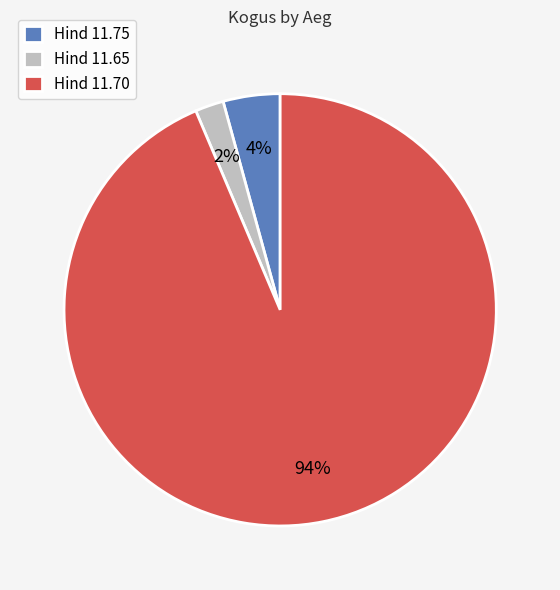

To the nearest percent, what portion does Hind 11.70 represent?

94%